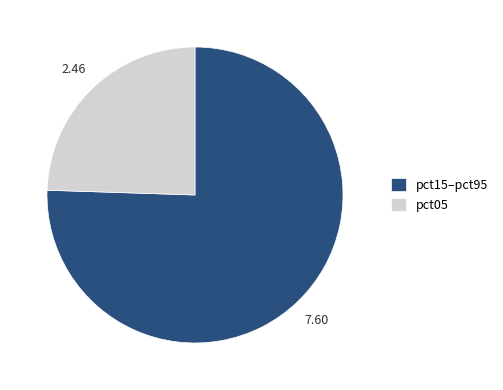

Does any single category account for the majority?

Yes